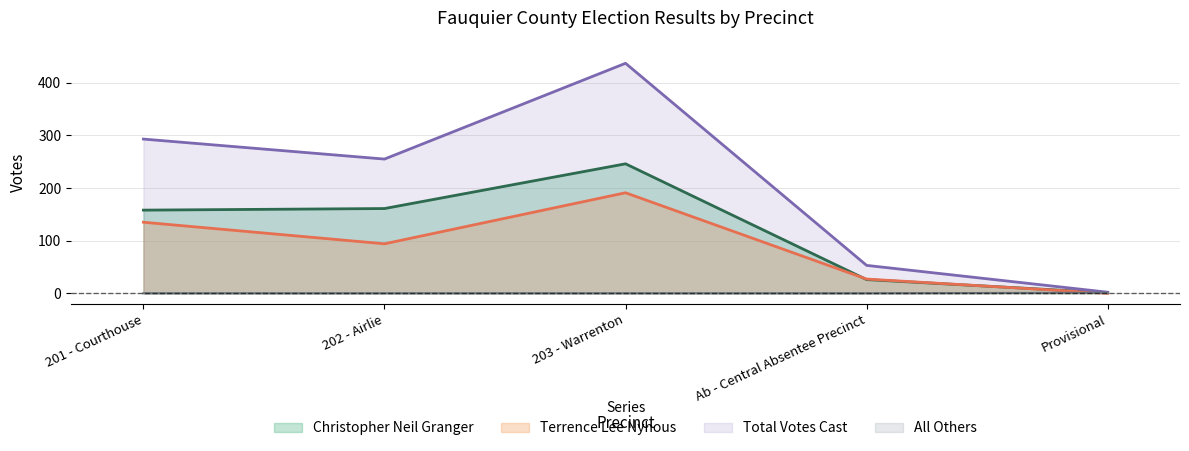

Which has a higher value, 201 - Courthouse or 203 - Warrenton?

203 - Warrenton